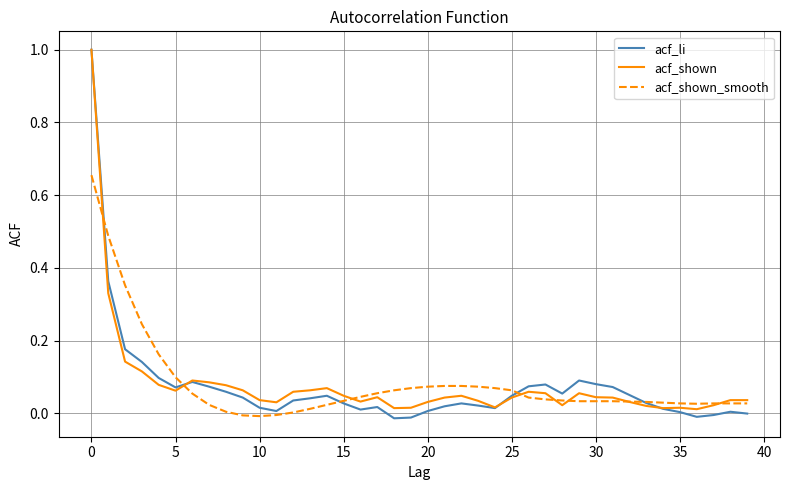

What is the highest value of the acf_li series?

1.0